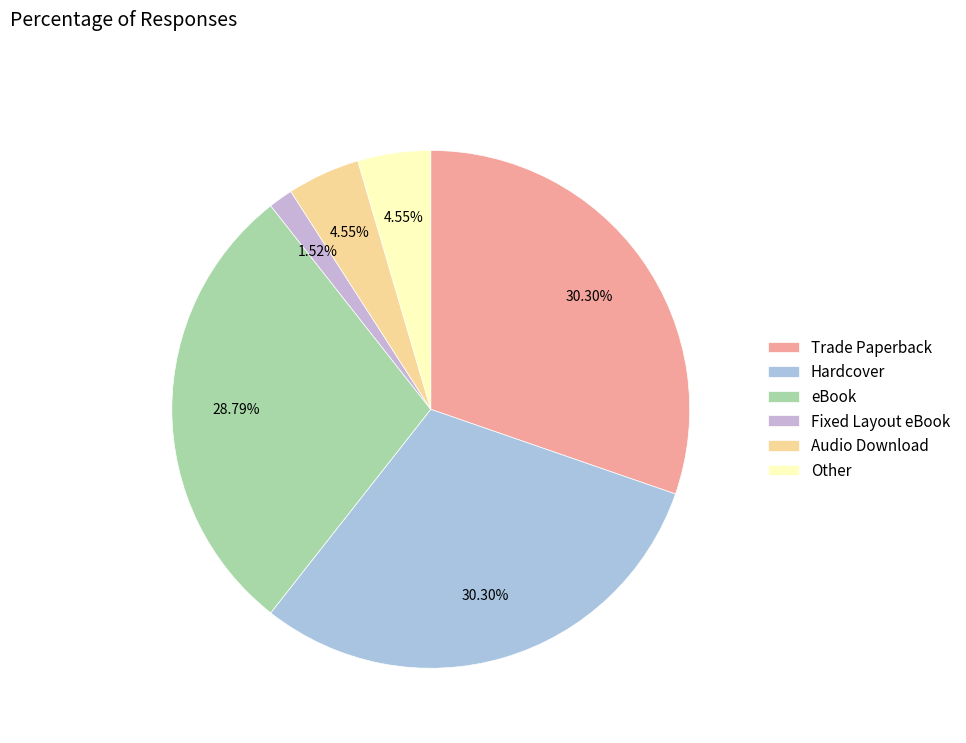

To the nearest percent, what is the difference between the largest and smallest slice percentages?

29%